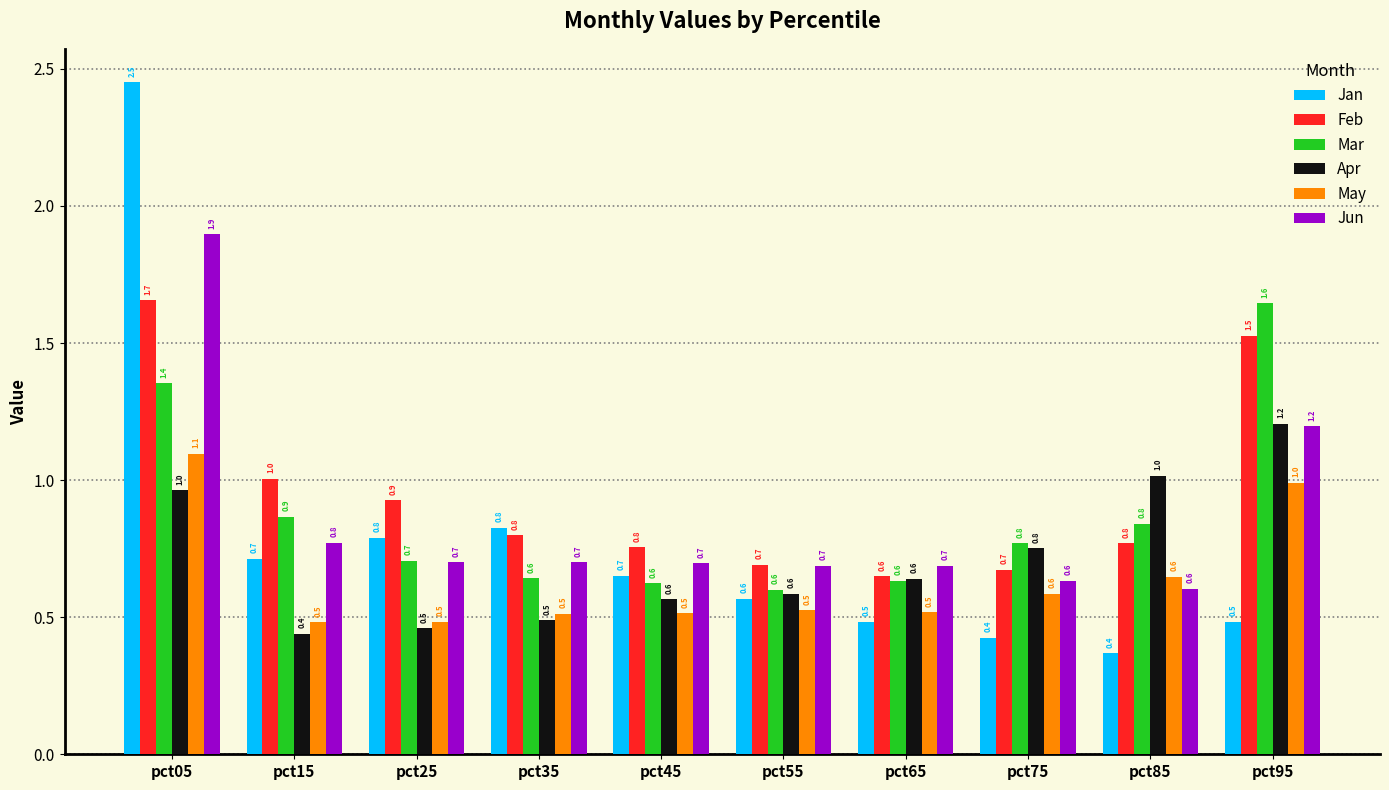

List the series in order of their peak value, highest first.

Jan, Jun, Feb, Mar, Apr, May